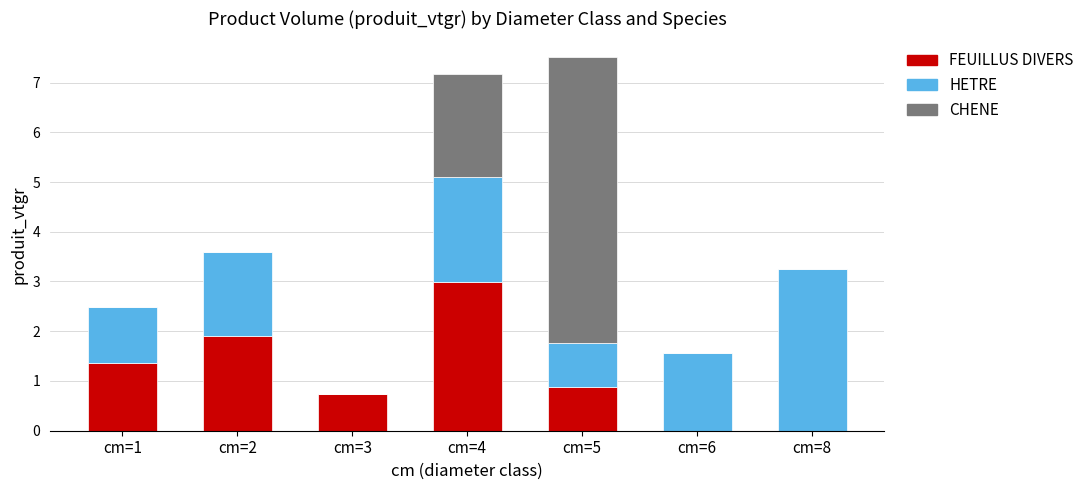

The value of FEUILLUS DIVERS at cm=6 is 0.9. True or false?

False